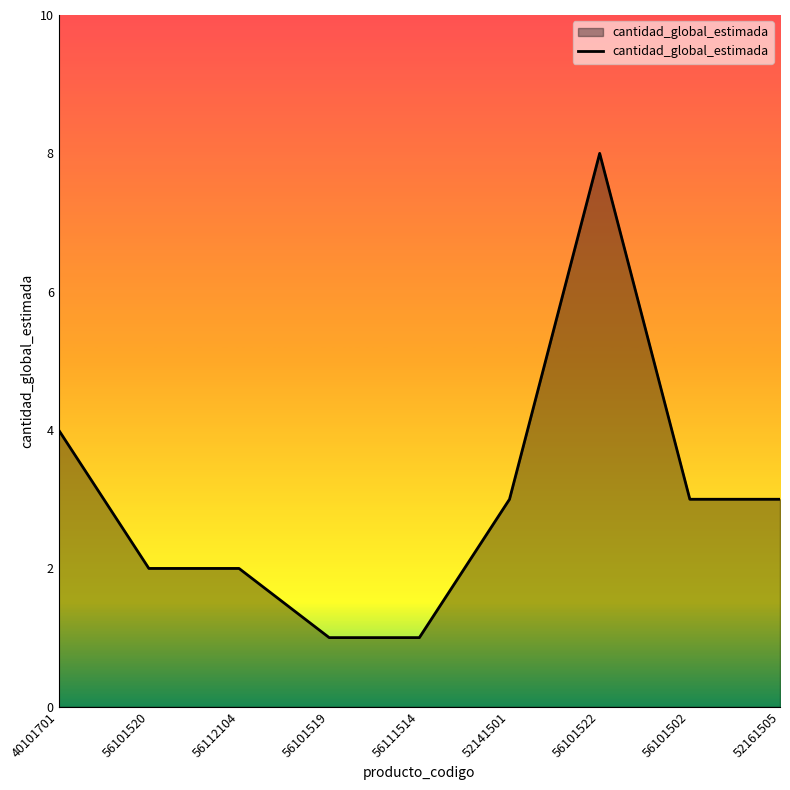

Between 56101520 and 52141501, which is larger?

52141501